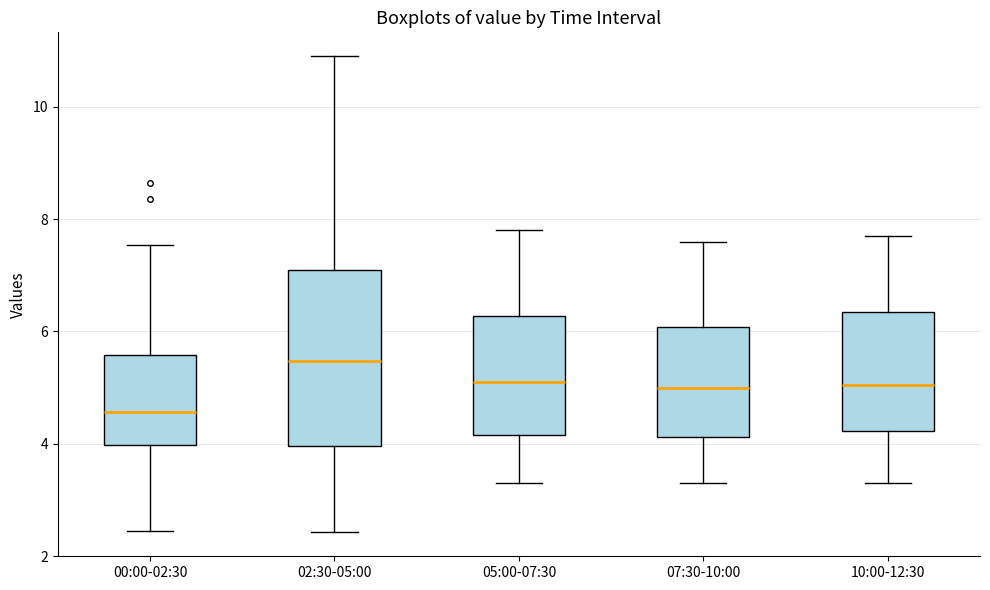

Which box's median line is the highest?

02:30-05:00